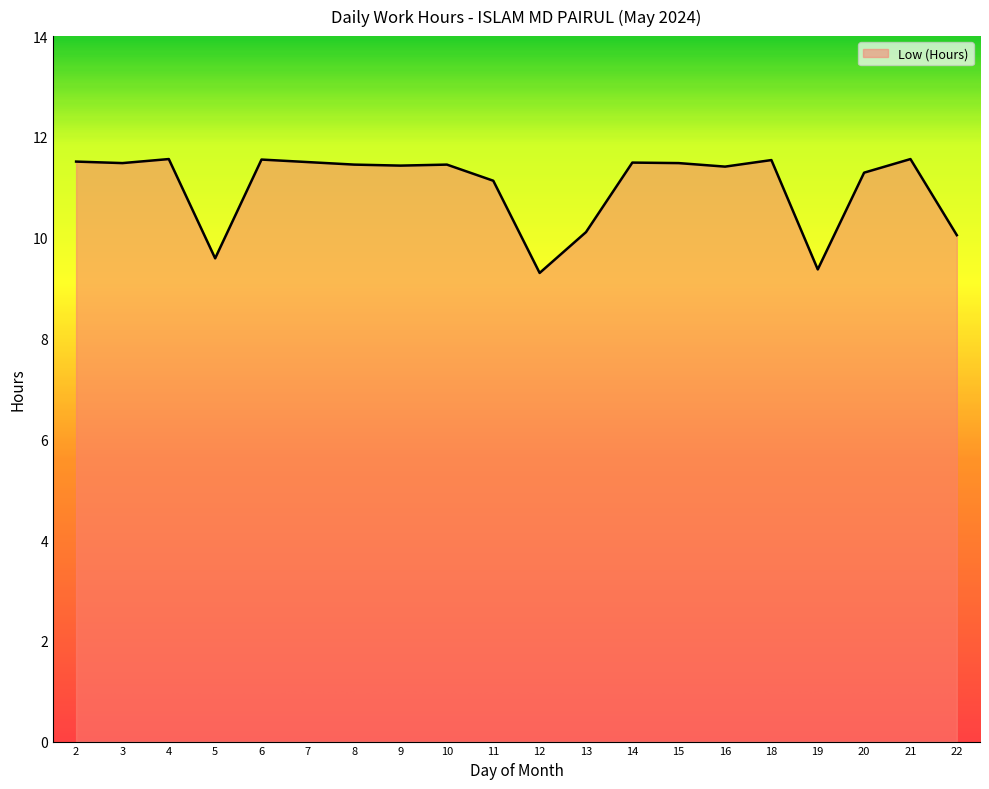

Reading left to right, what are all the values shown in this chart?

2=11.5	3=11.5	4=11.6	5=9.6	6=11.6	7=11.5	8=11.4	9=11.4	10=11.4	11=11.1	12=9.3	13=10.1	14=11.5	15=11.5	16=11.4	18=11.5	19=9.4	20=11.3	21=11.6	22=10.1